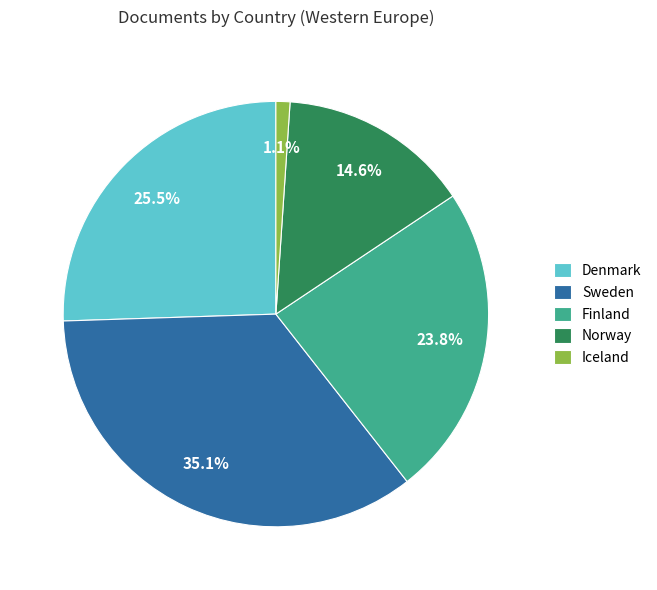

Does Denmark represent more than half of the total?

No